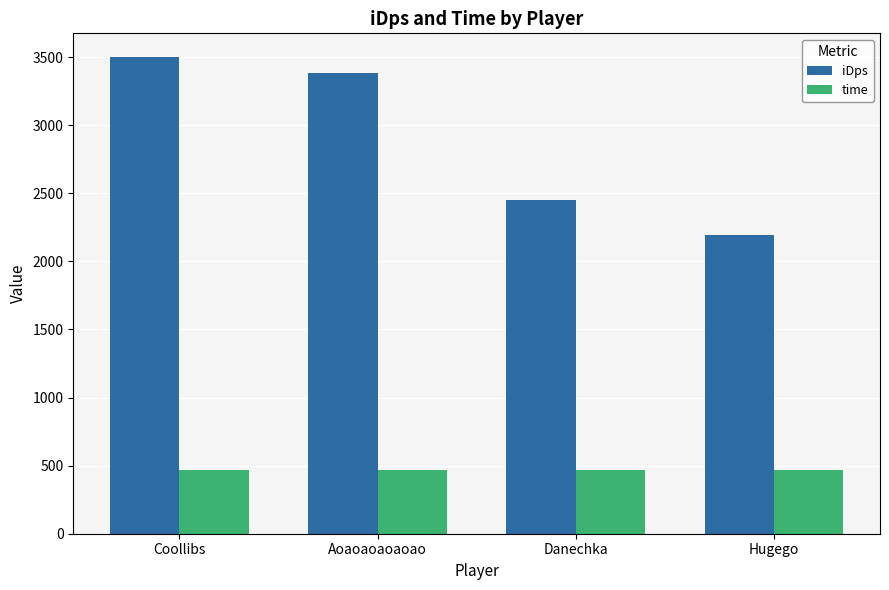

What is the sum of all time values?

1872.0